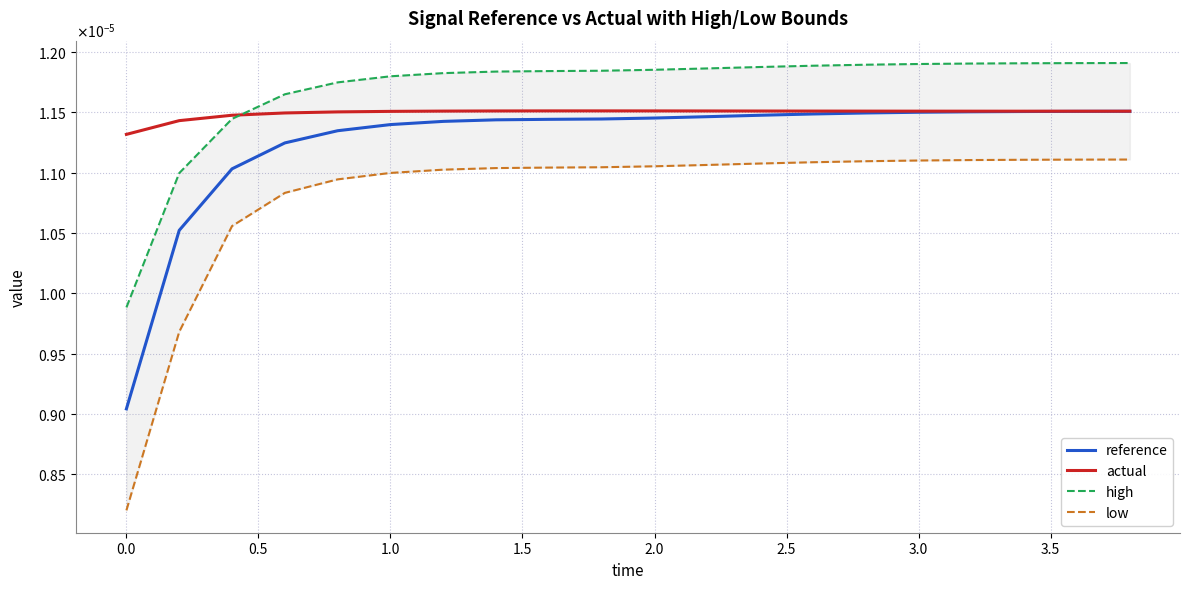

Which series has the largest total across all categories?

high